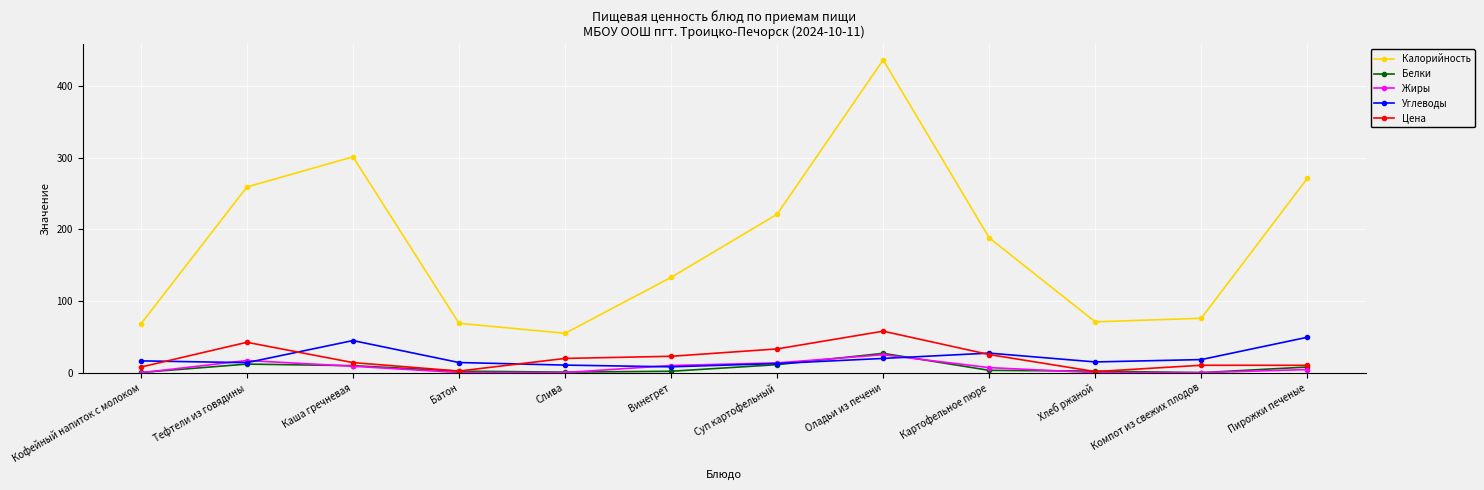

Which label corresponds to the largest value in the chart?

Оладьи из печени